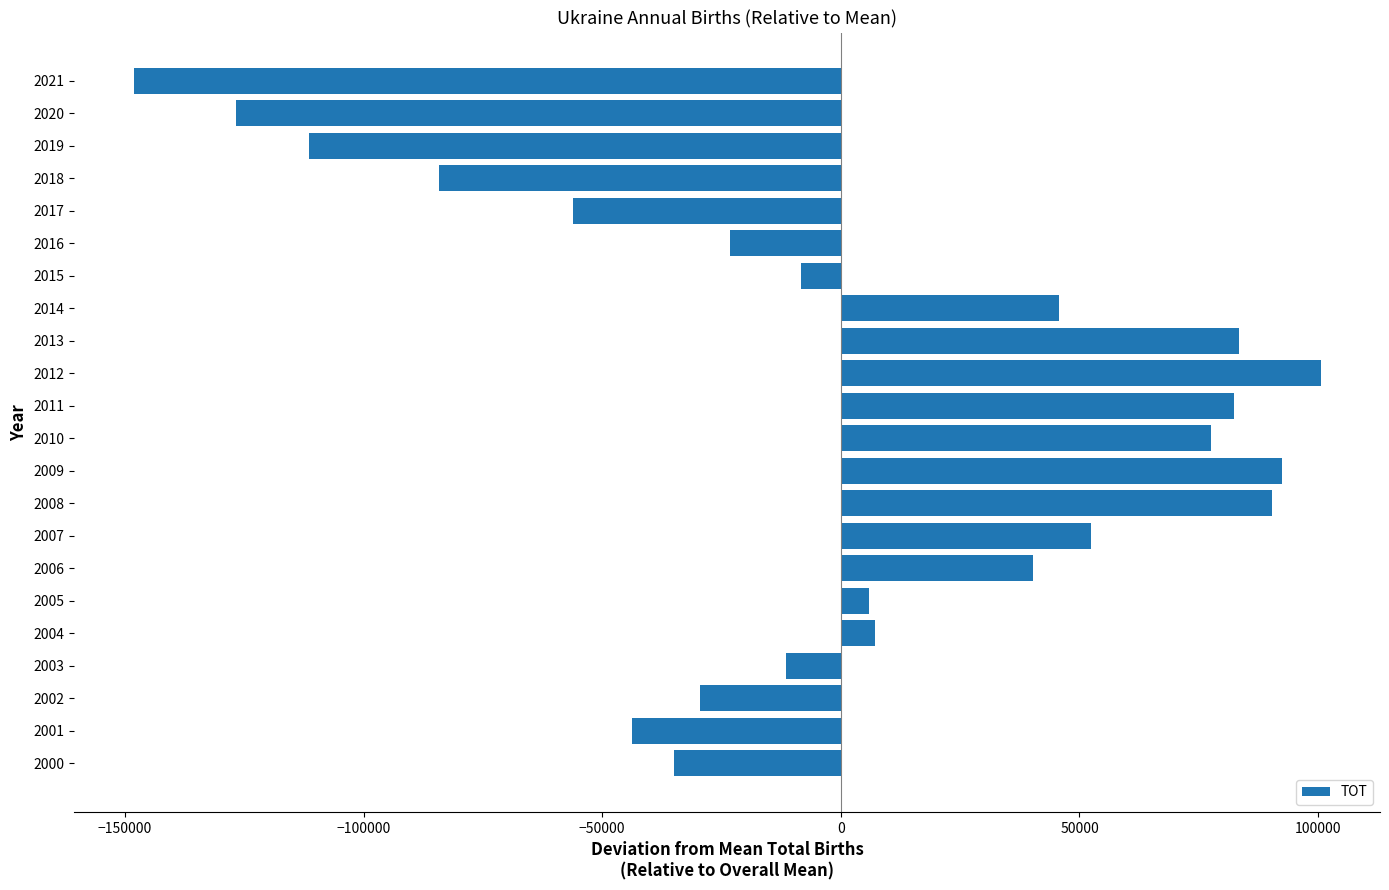

What is the difference between the second highest and second lowest values?

219068.0